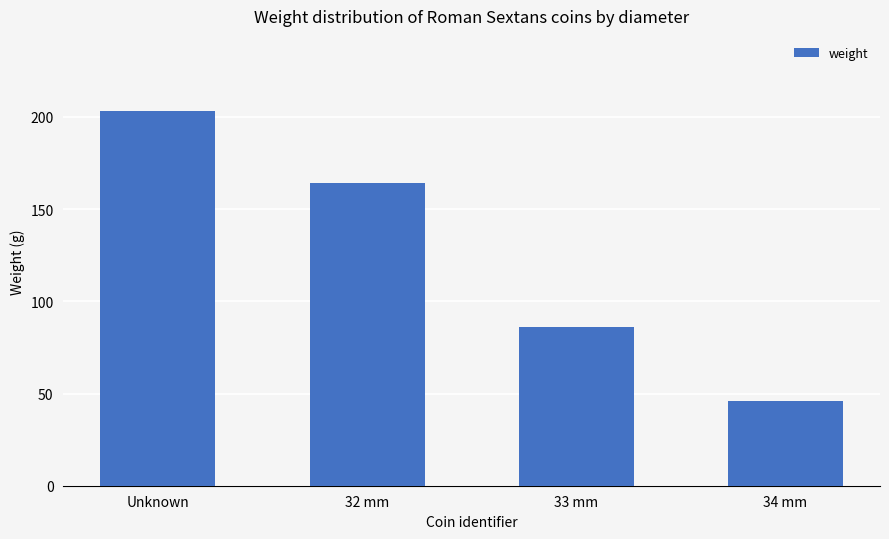

Rank the categories by value from lowest to highest.

34 mm, 33 mm, 32 mm, Unknown